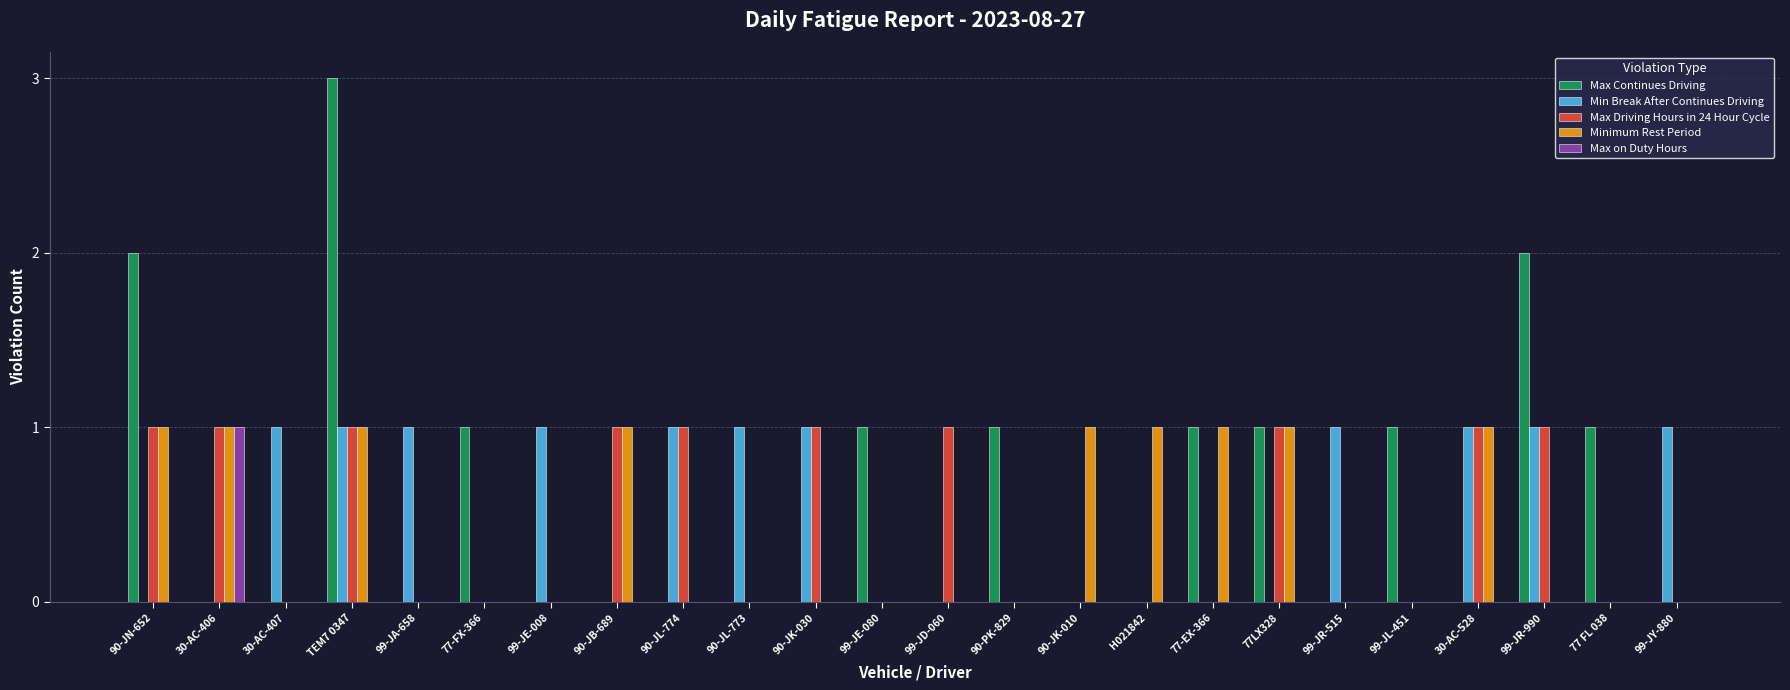

Which category has the highest value in the Max Continues Driving series?

TEM7 0347